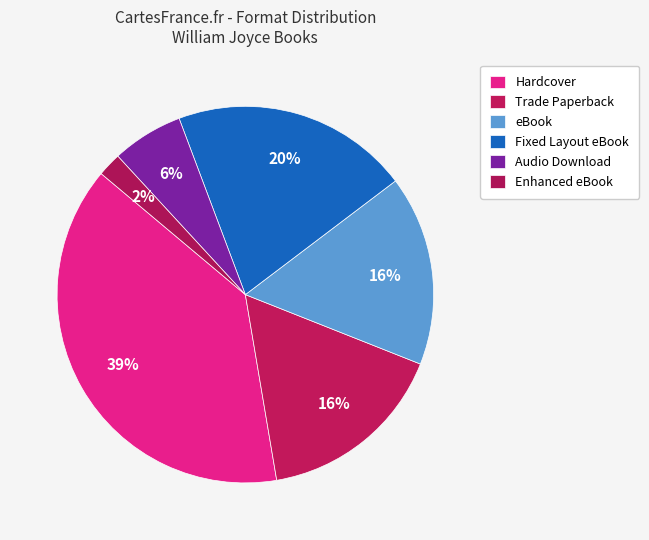

How many segments does this pie chart have?

6